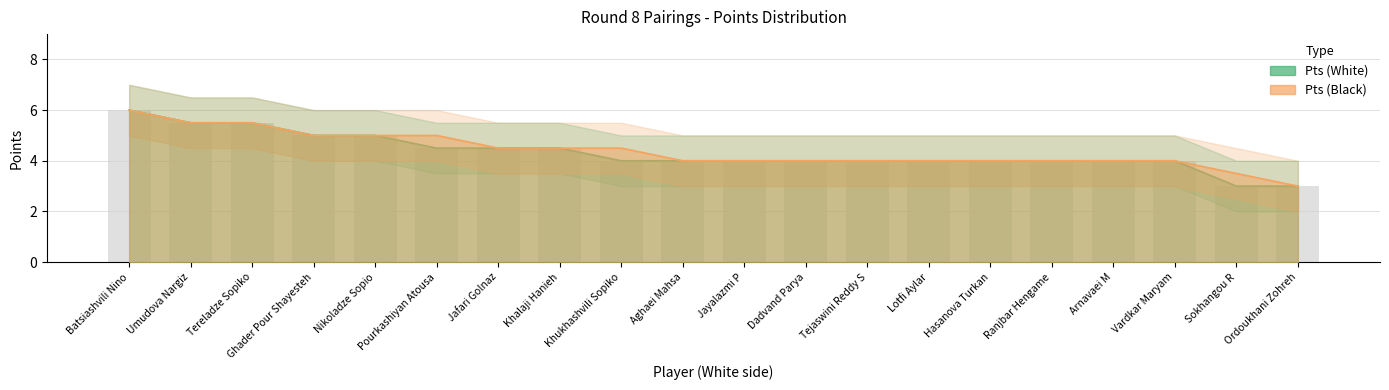

Where does the Pts (White) series first go above 4?

Batsiashvili Nino